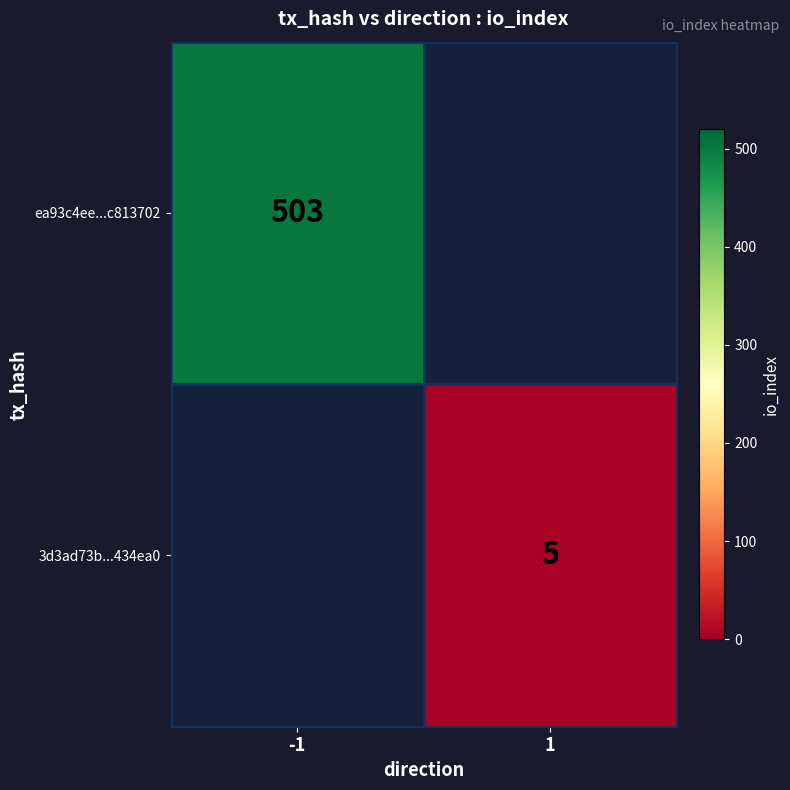

Is the value of 3d3ad73b...434ea0 at 1 greater than the value of ea93c4ee...c813702 at -1?

No